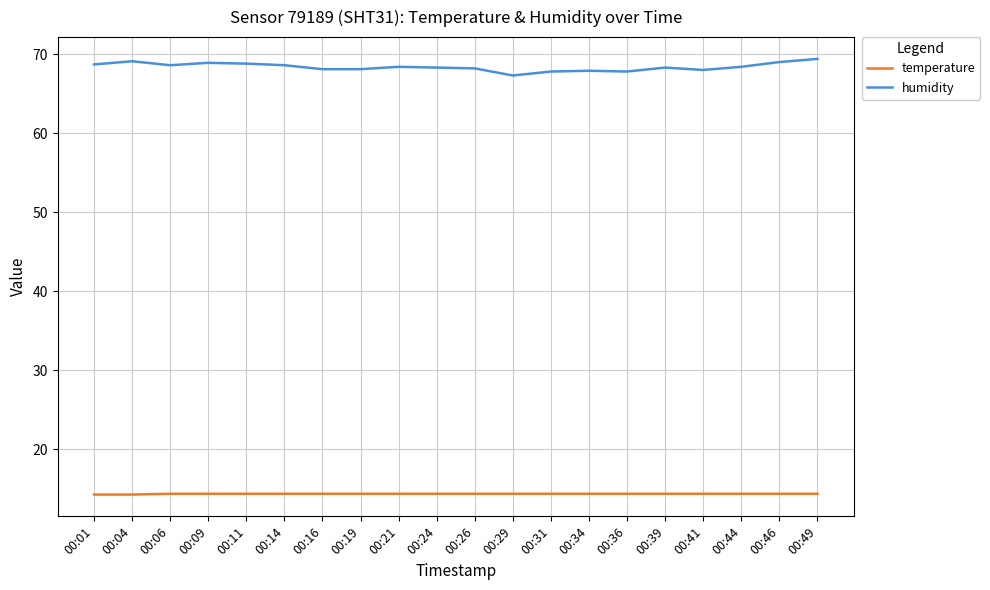

Is it true that temperature equals 8.6 at 00:31?

False